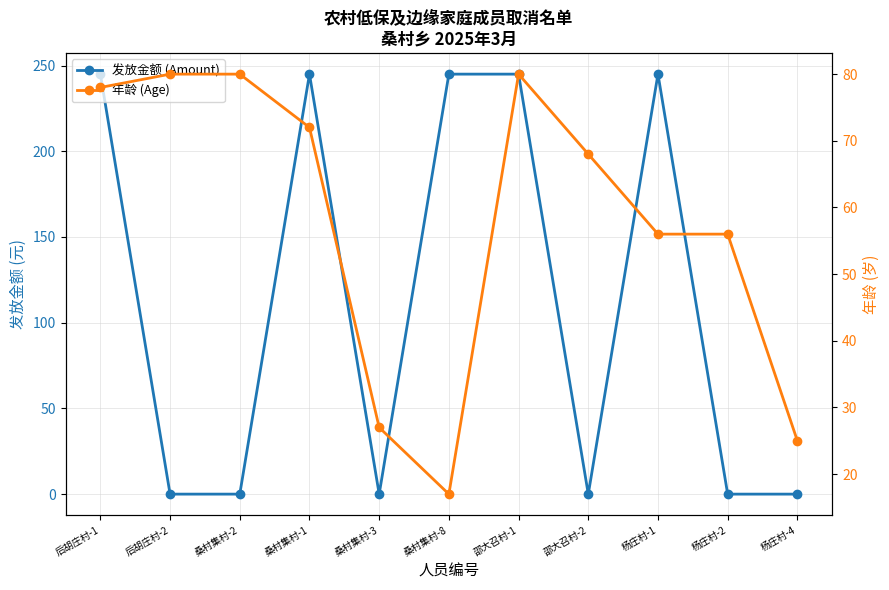

What position from the left is 桑村集村-2?

3